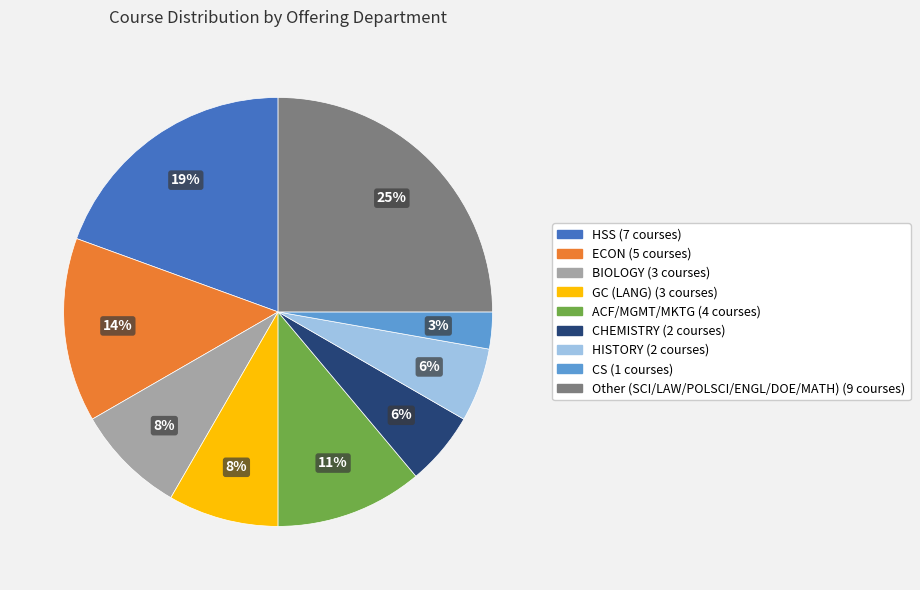

Between GC (LANG) (3 courses) and CS (1 courses), which is larger?

GC (LANG) (3 courses)